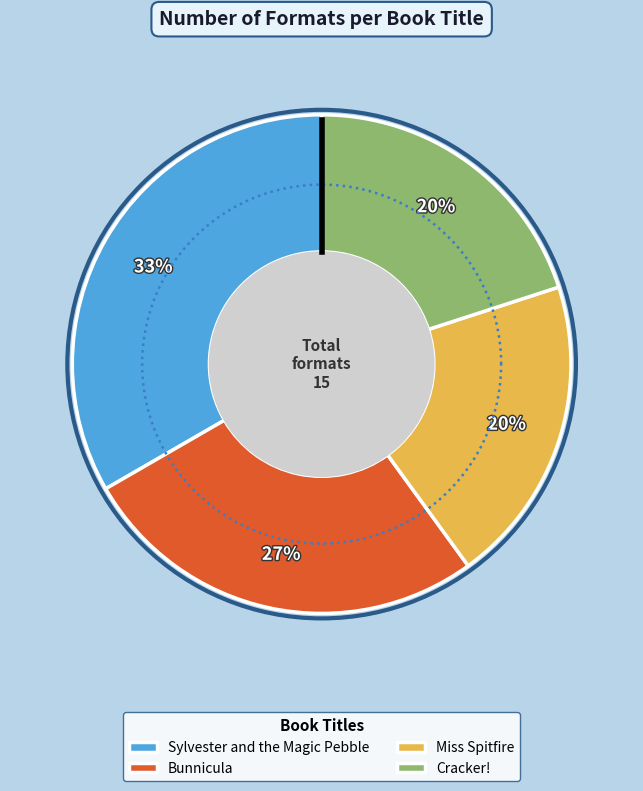

To the nearest percent, what is the combined percentage of Sylvester and the Magic Pebble and Miss Spitfire?

53%